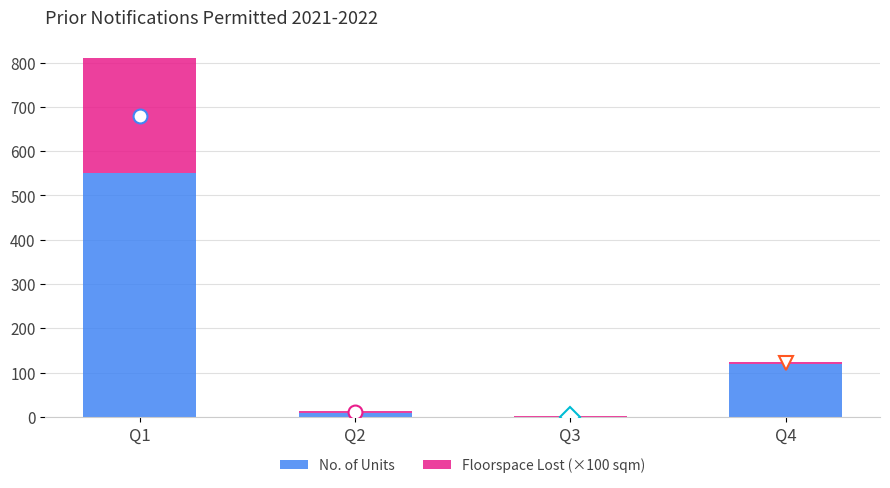

What is the sum of all No. of Units values?

680.0